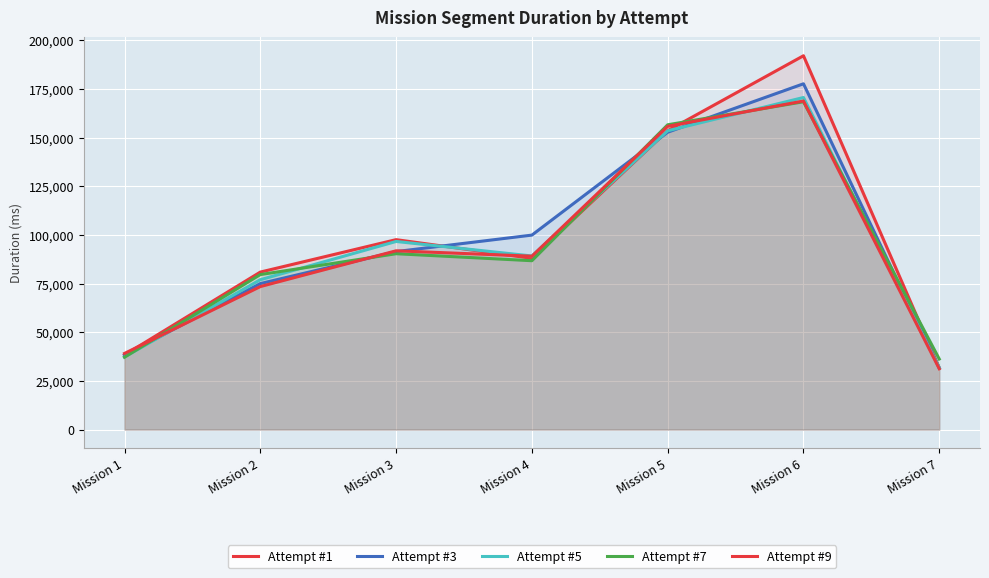

How many lines are shown in the chart?

5